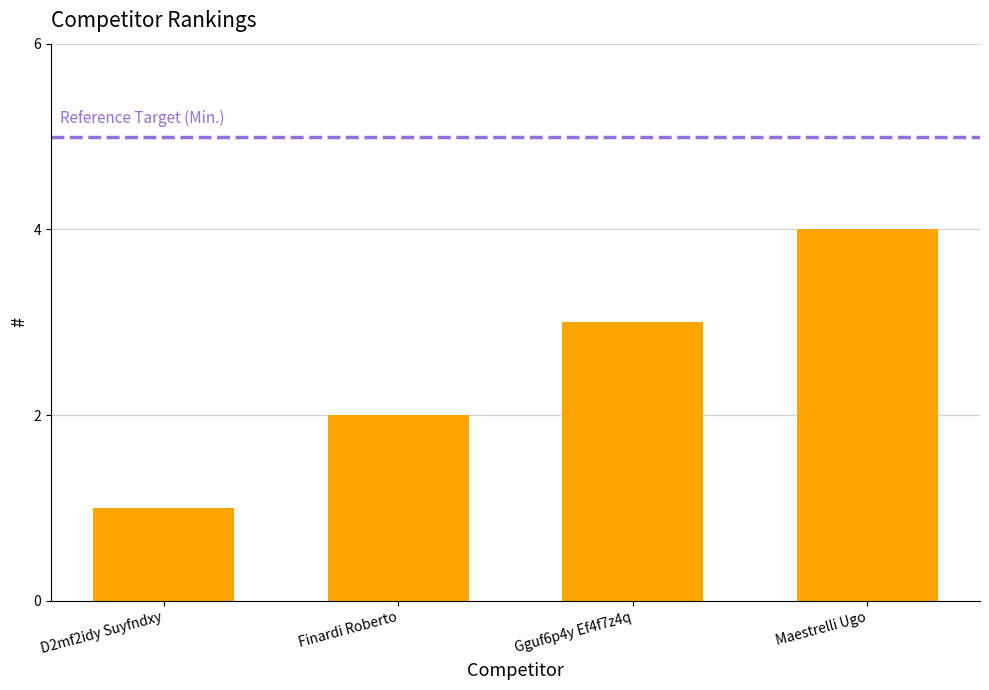

What is the difference between the values at Maestrelli Ugo and Finardi Roberto?

2